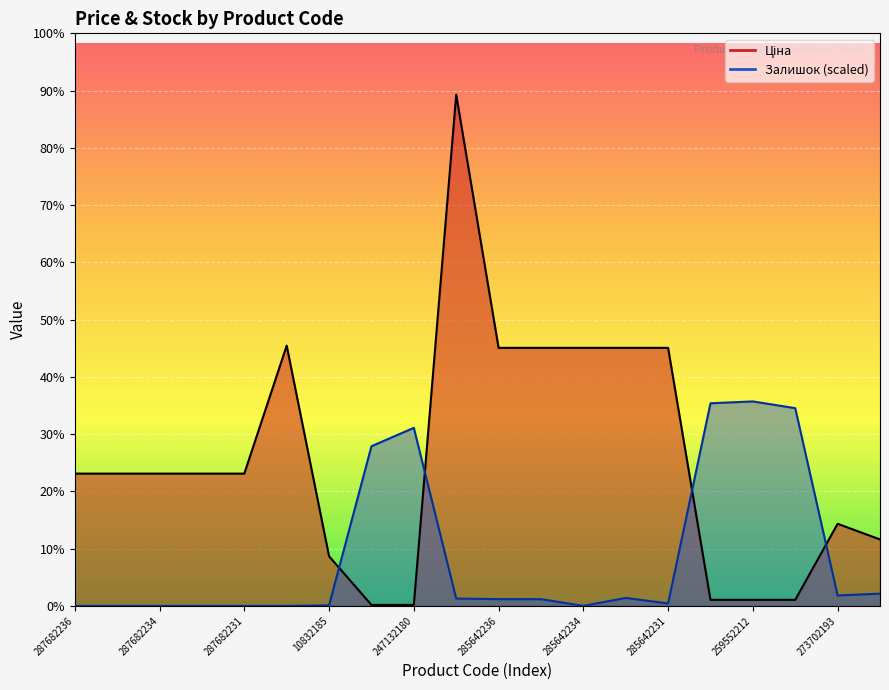

List the series in order of their overall mean, lowest first.

Залишок, Ціна